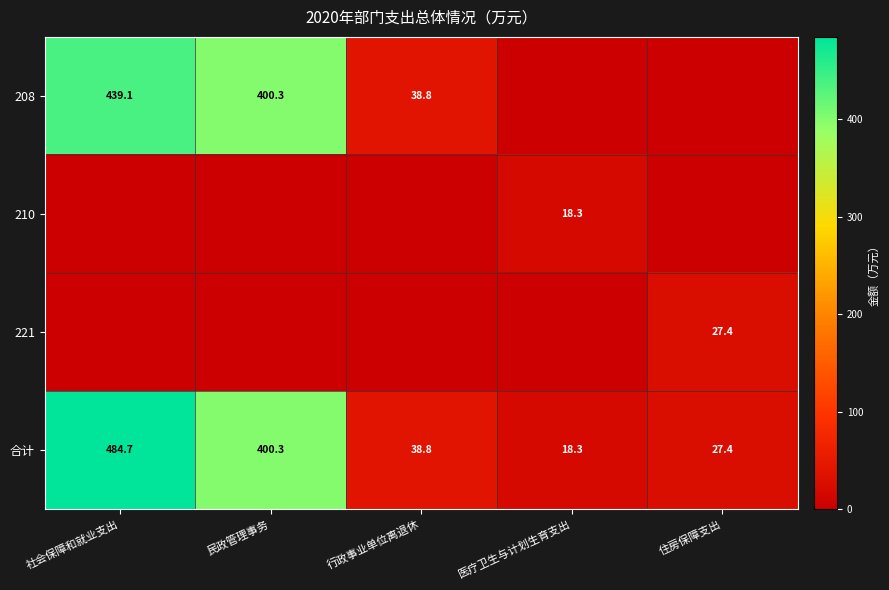

What is the sum of all 合计 values?

969.5